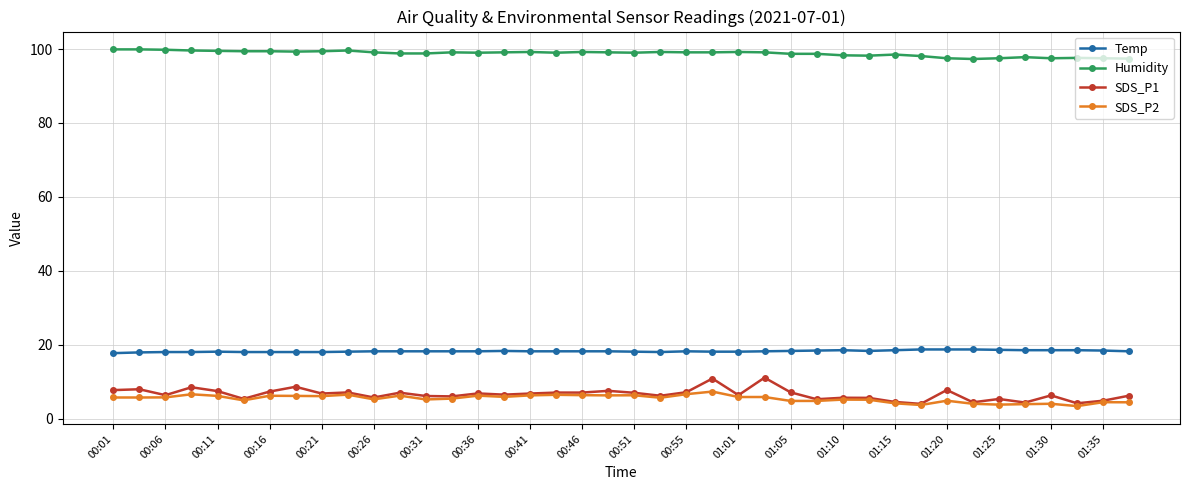

How many lines are shown in the chart?

4